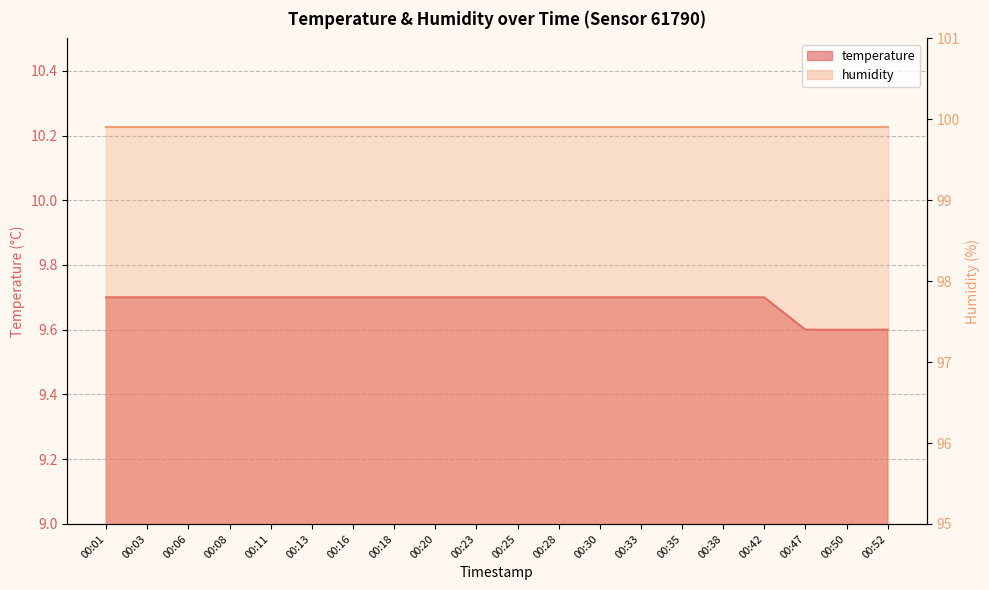

At which category does the chart reach its peak across all series?

00:01